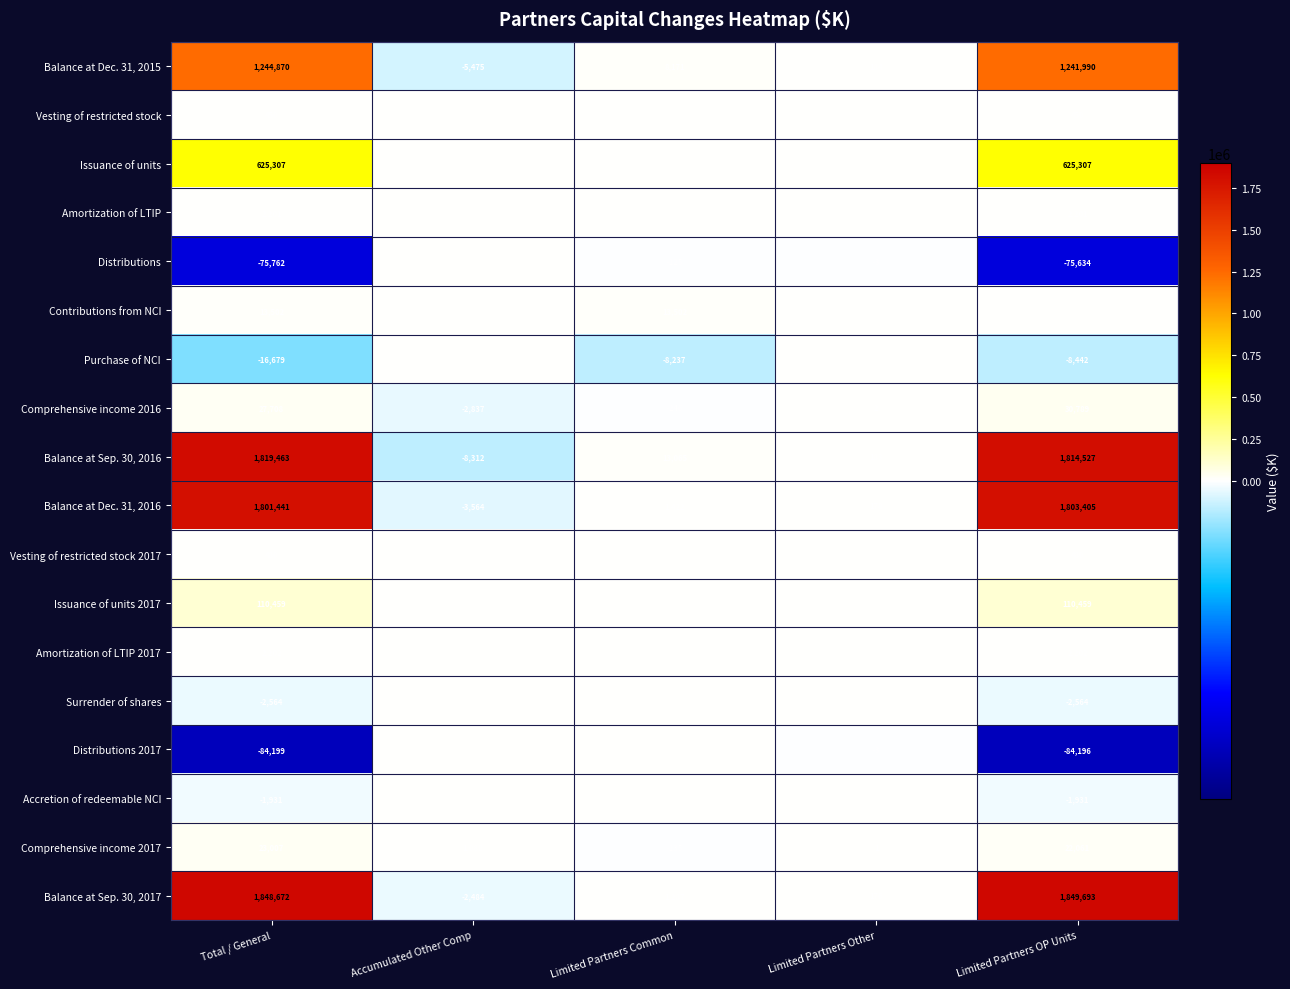

What is the maximum value for Balance at Sep. 30, 2016?

1819463